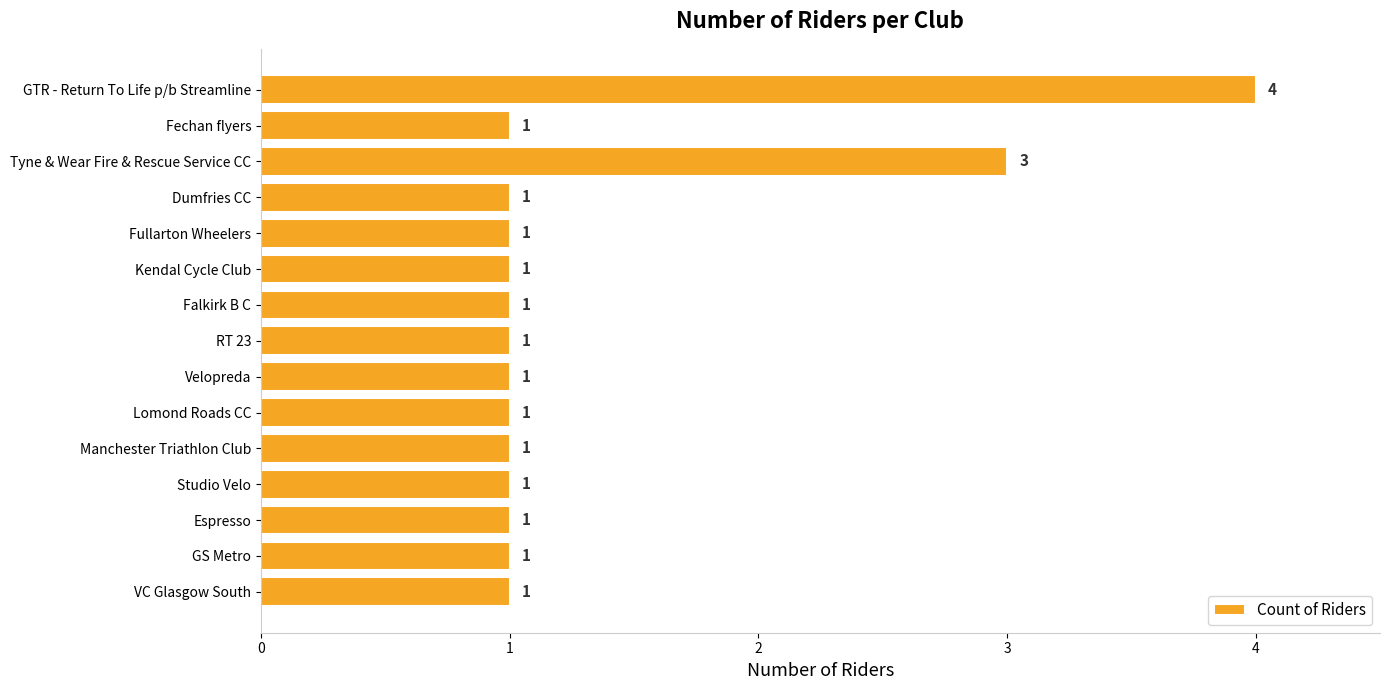

Reading top to bottom, transcribe all the data shown in this chart.

4	1	3	1	1	1	1	1	1	1	1	1	1	1	1